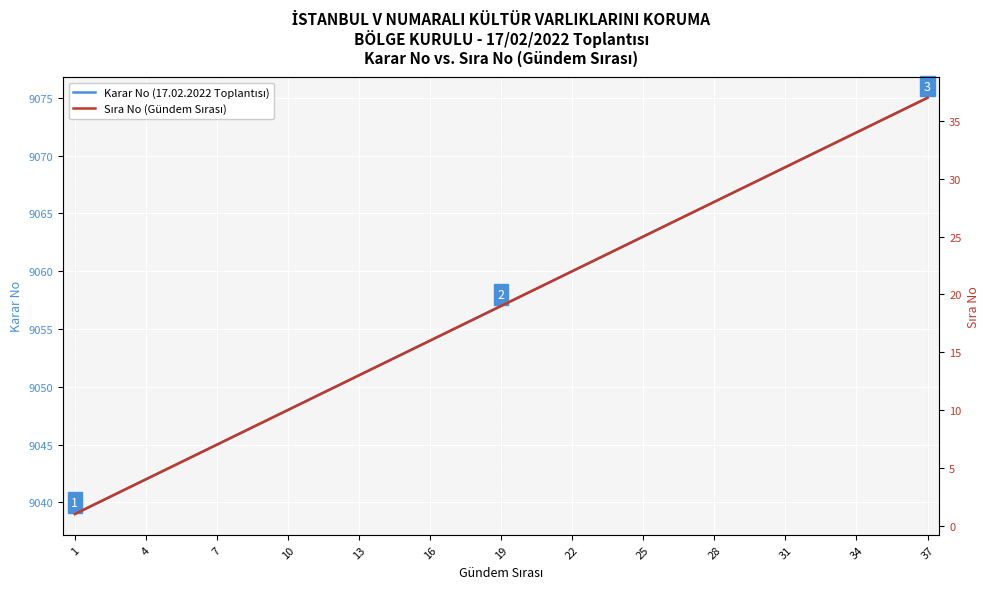

What are all the series names shown in the legend?

Karar No (17.02.2022 Toplantısı), Sıra No (Gündem Sırası)